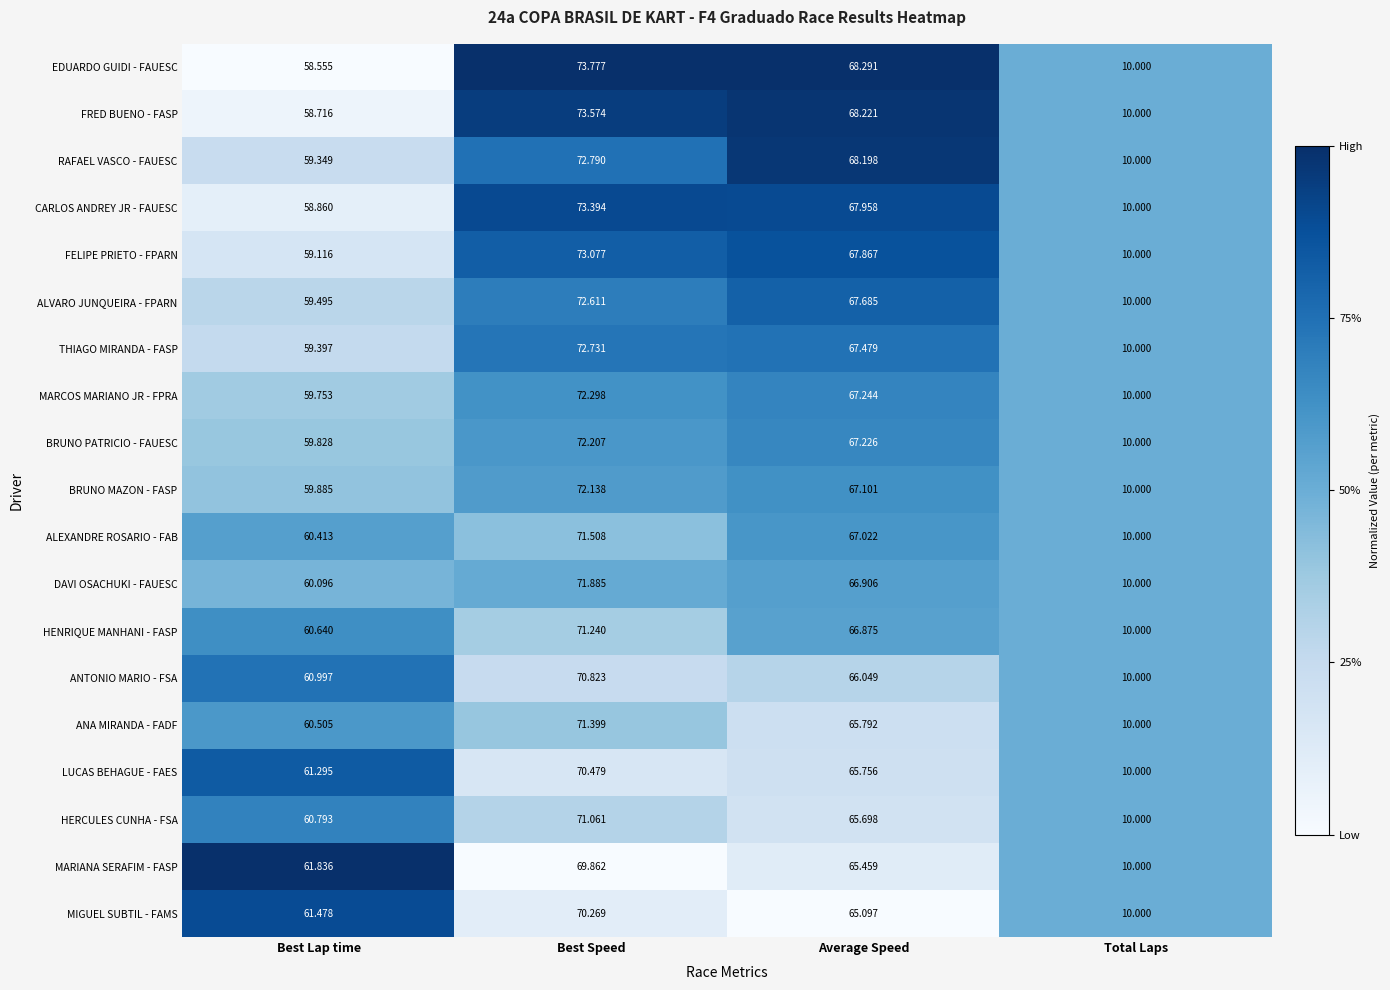

Rank the categories by ALEXANDRE ROSARIO - FAB value from highest to lowest.

Best Speed, Average Speed, Best Lap time, Total Laps